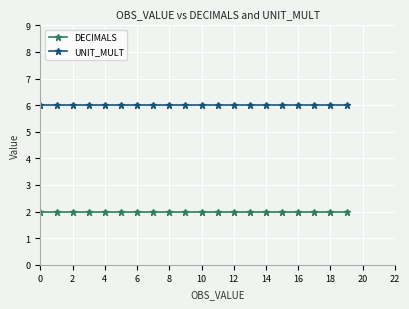

Reading left to right, extract all data points from this chart.

DECIMALS: 2	2	2	2	2	2	2	2	2	2	2	2	2	2	2	2	2	2	2	2
UNIT_MULT: 6	6	6	6	6	6	6	6	6	6	6	6	6	6	6	6	6	6	6	6